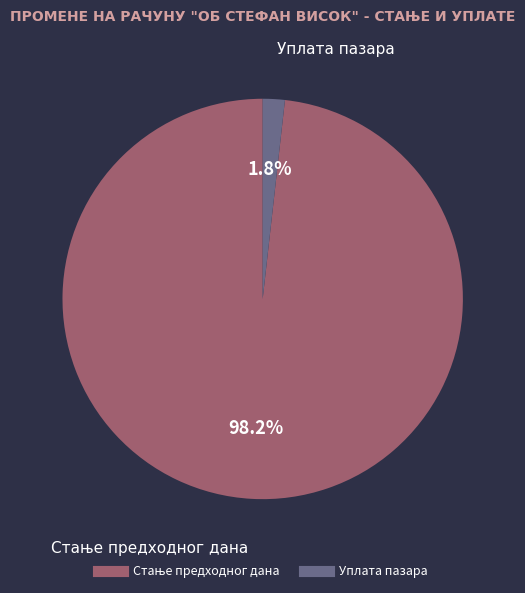

How many segments does this pie chart have?

2